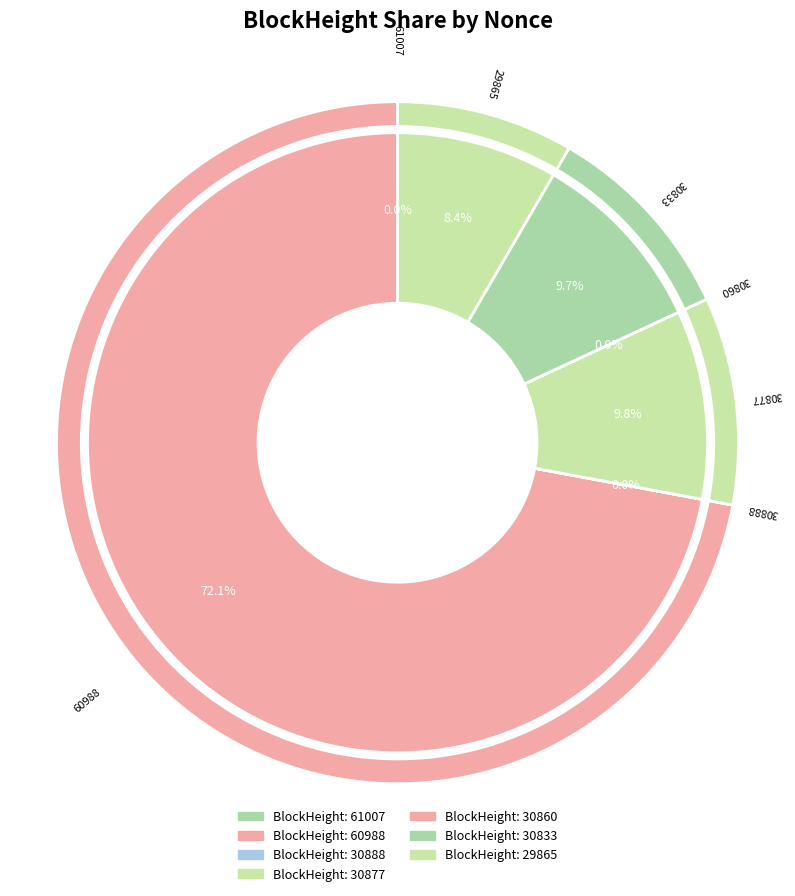

To the nearest percent, what is the difference between the largest and smallest slice percentages?

72%